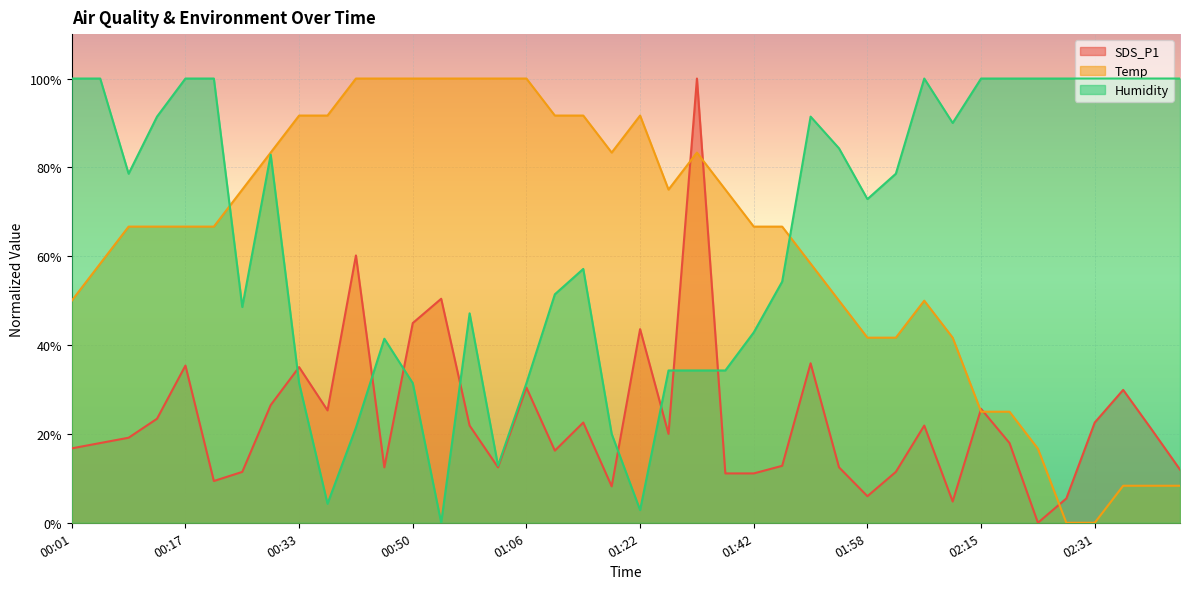

At how many categories does at least one series exceed 96?

21